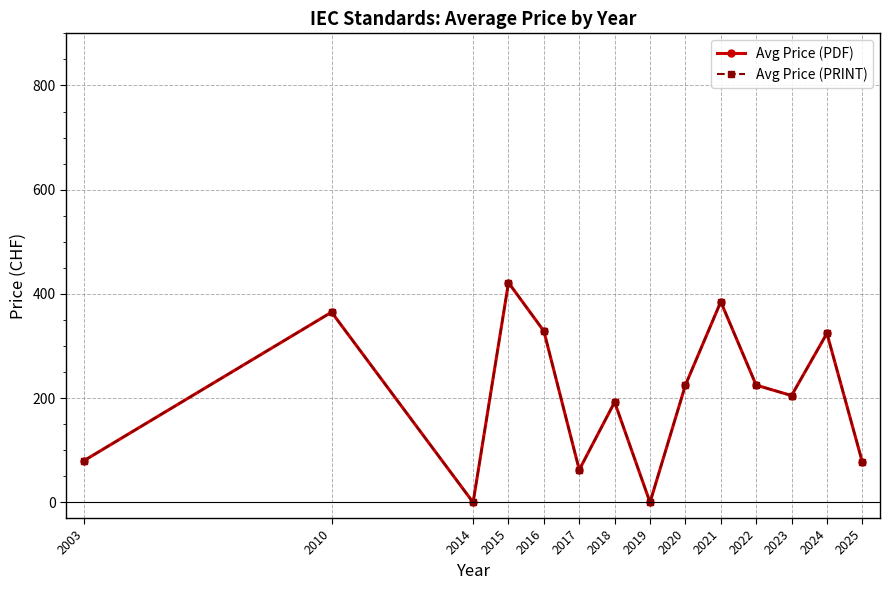

What is the sum of all Avg Price (PDF) values?

2892.2